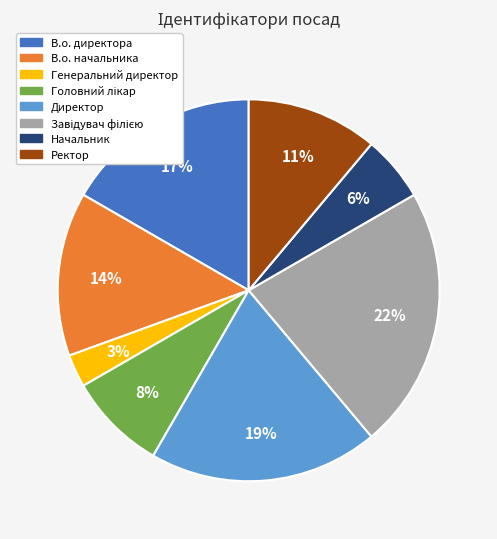

Is there any slice that represents more than half of the pie?

No